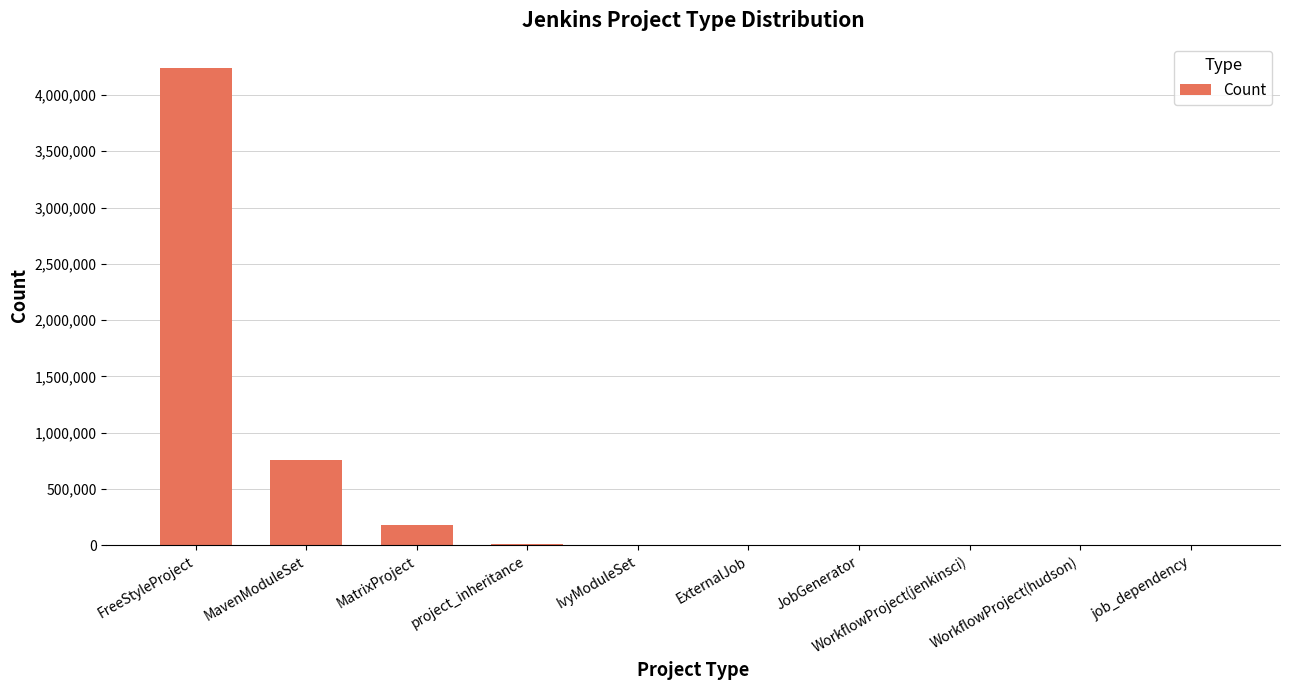

What is the maximum value shown in the chart?

4242766